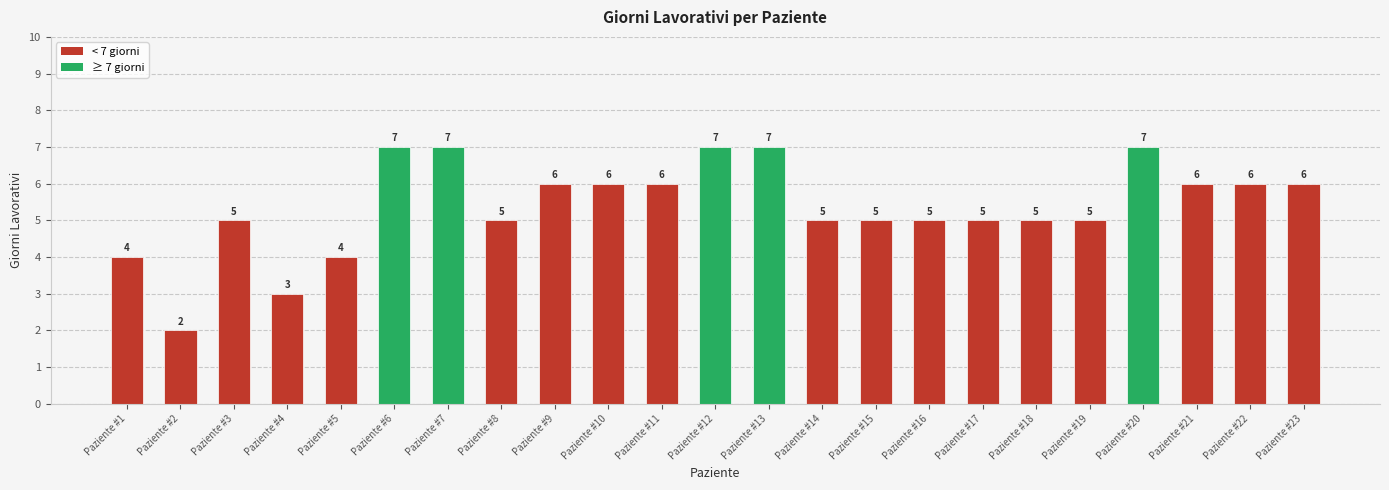

What value does the data have at Paziente #14?

5